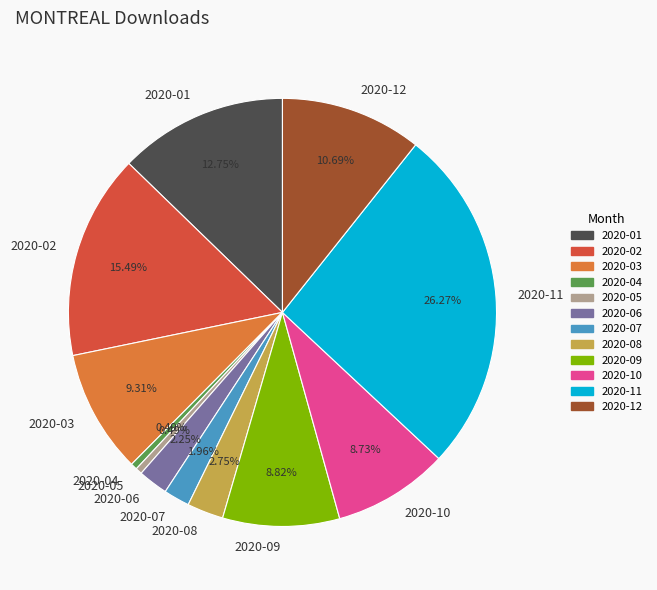

Which has a higher value, 2020-10 or 2020-08?

2020-10